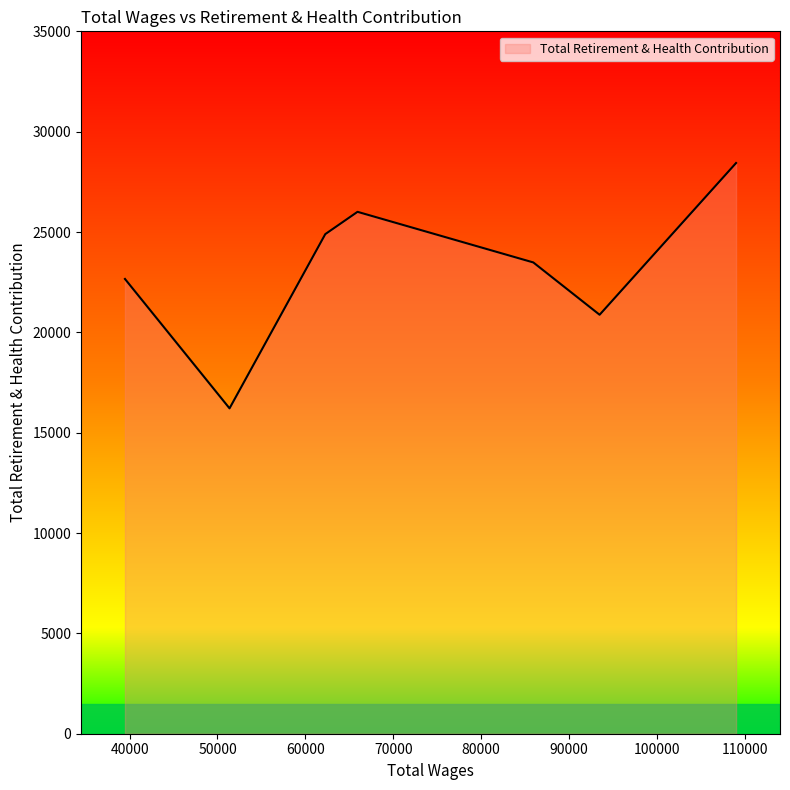

What is the difference between the maximum and second lowest values?

7561